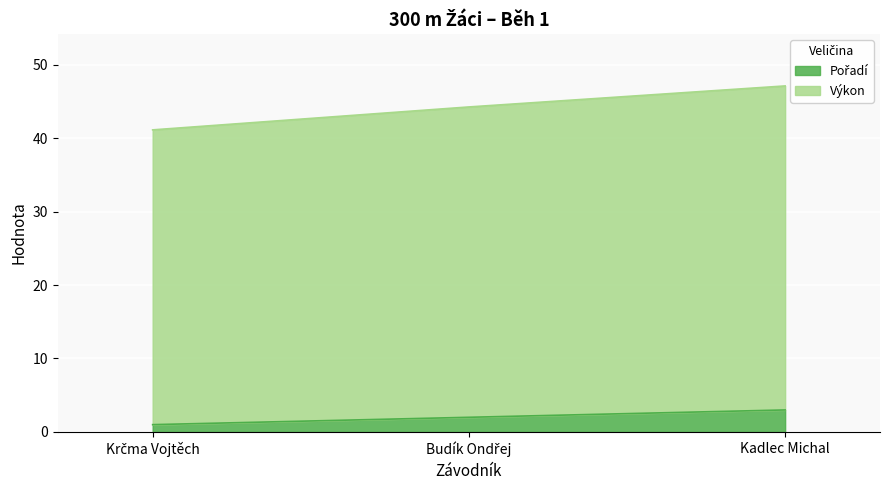

How many series are shown in this chart?

2